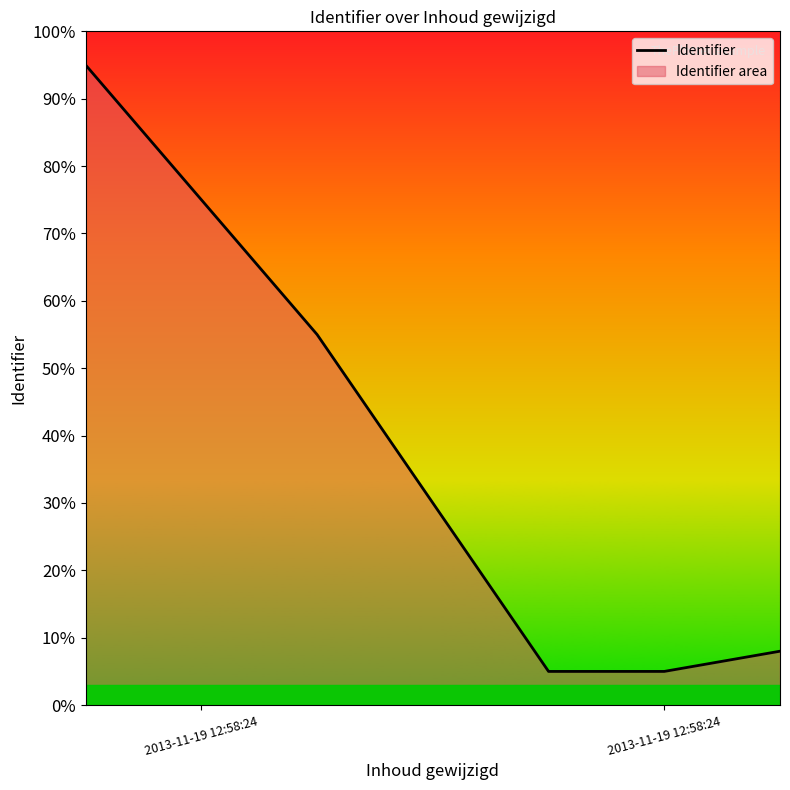

What is the average value?

39.0